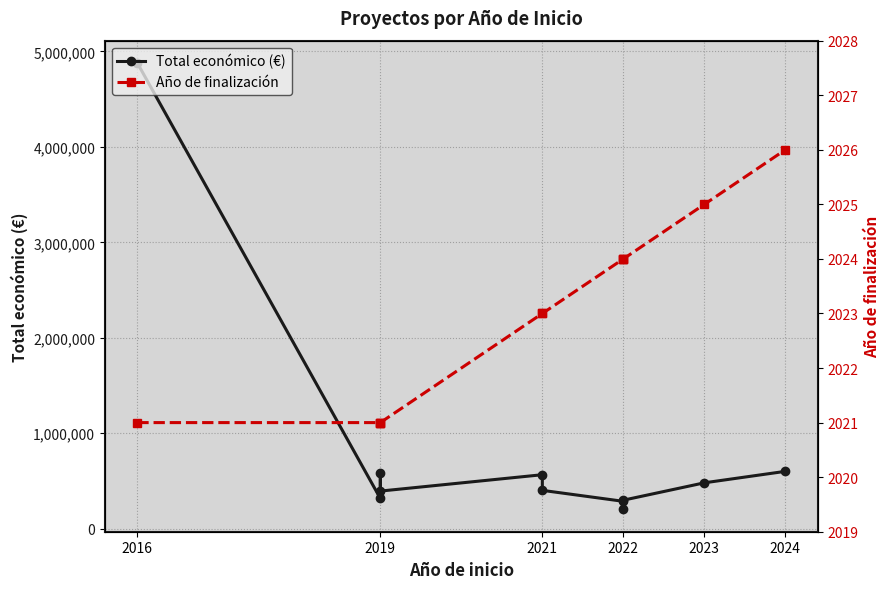

How many categories are shown in the chart?

11